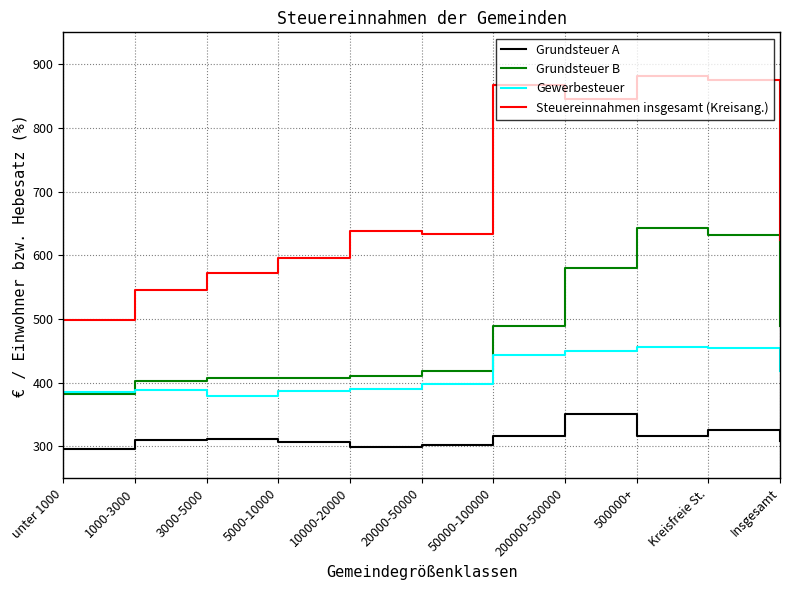

True or false: Grundsteuer A and Gewerbesteuer cross at least once.

False